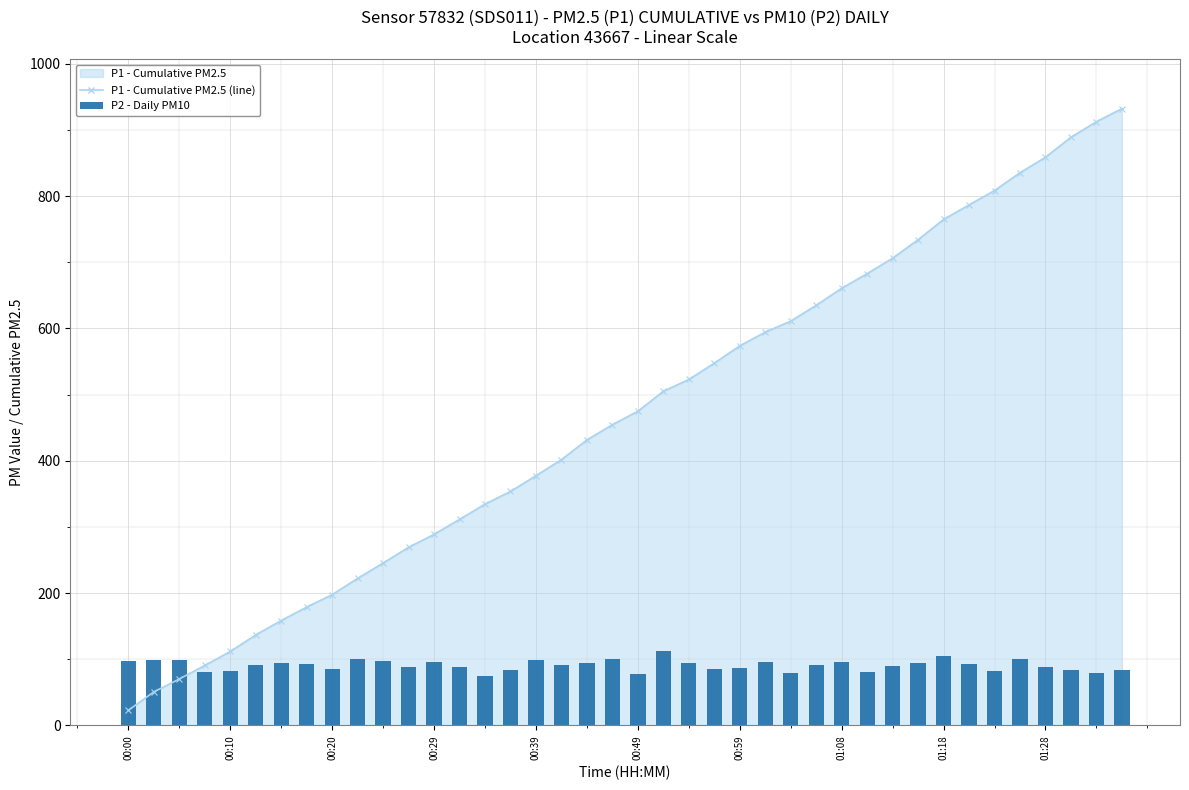

At which label does the data first exceed 91?

00:00